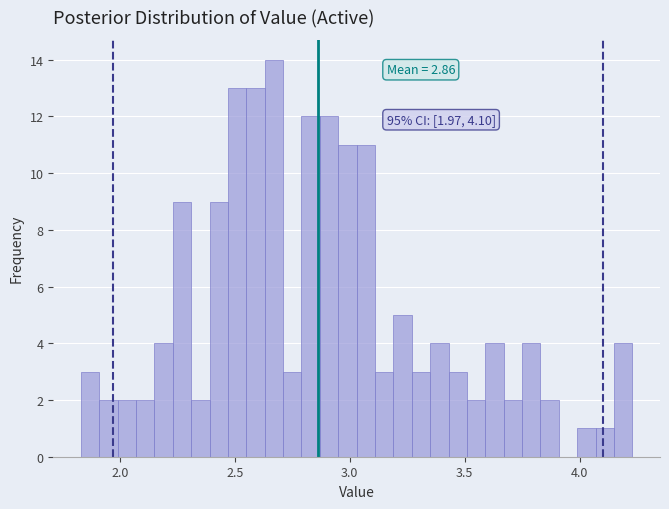

Around what value on the x-axis is the tallest bar? Give the approximate position of its centre, as read against the axis.

2.65